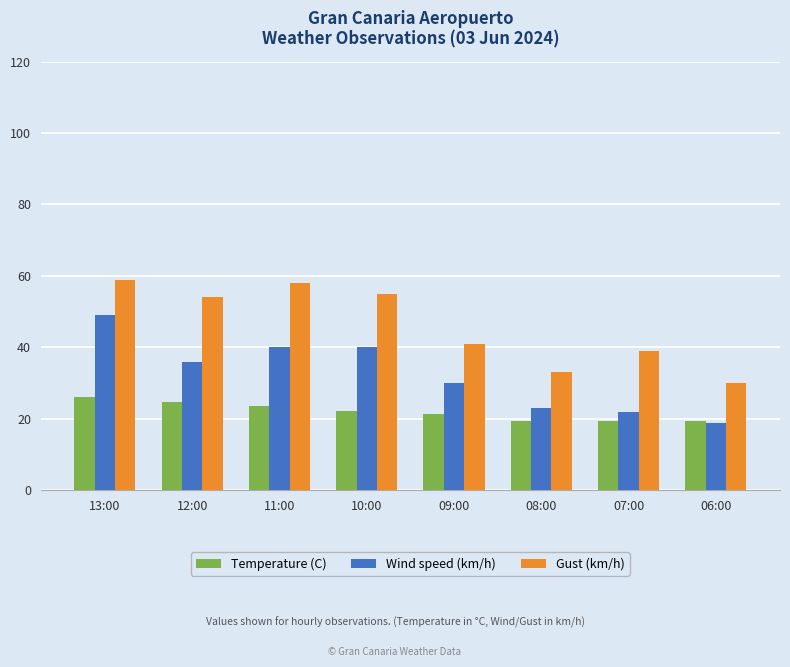

What is the difference between the highest and lowest values at 13:00?

32.9